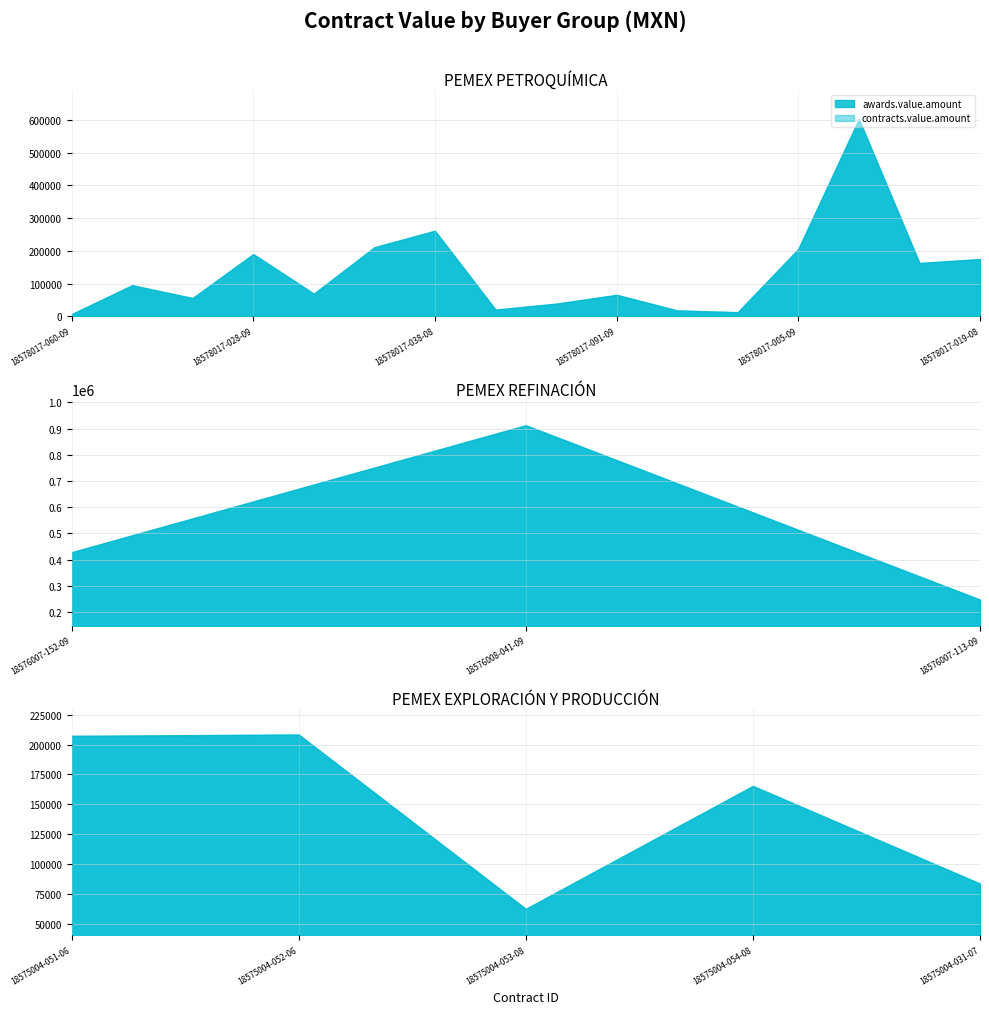

What is the minimum value shown in the chart?

6970.3